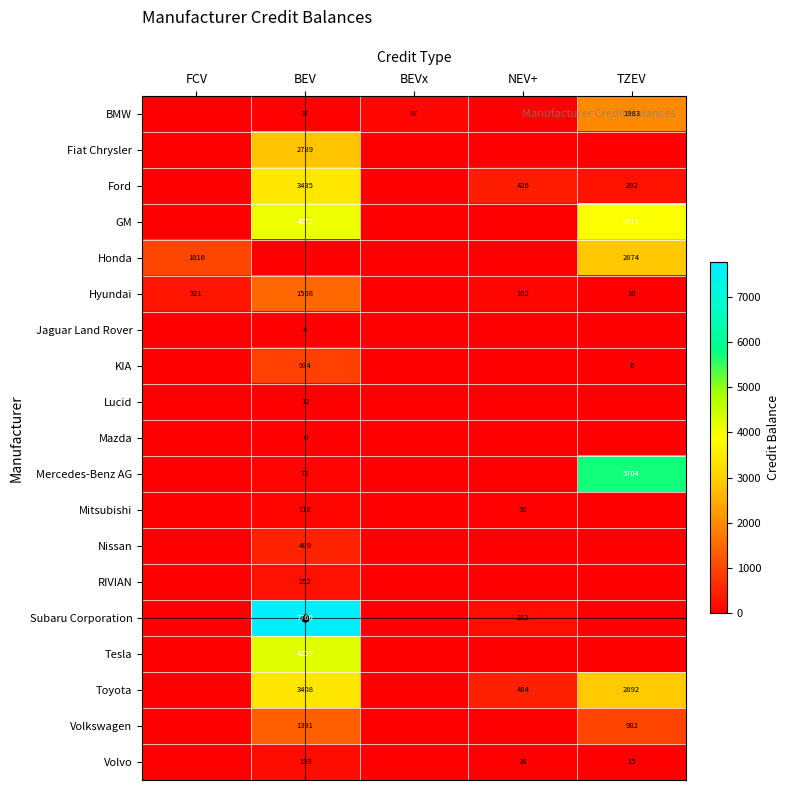

The value of Mercedes-Benz AG at BEV is 127. True or false?

False